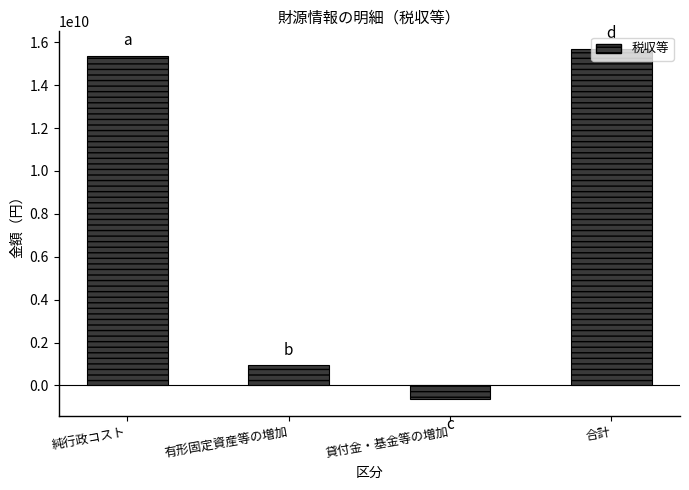

Read the value at 純行政コスト, to the nearest 10.

15368435740